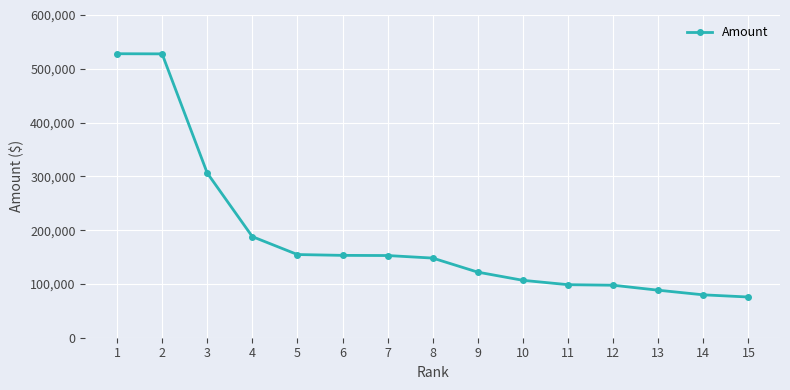

Approximately how many times larger is the value at 6 compared to 12?

1.6